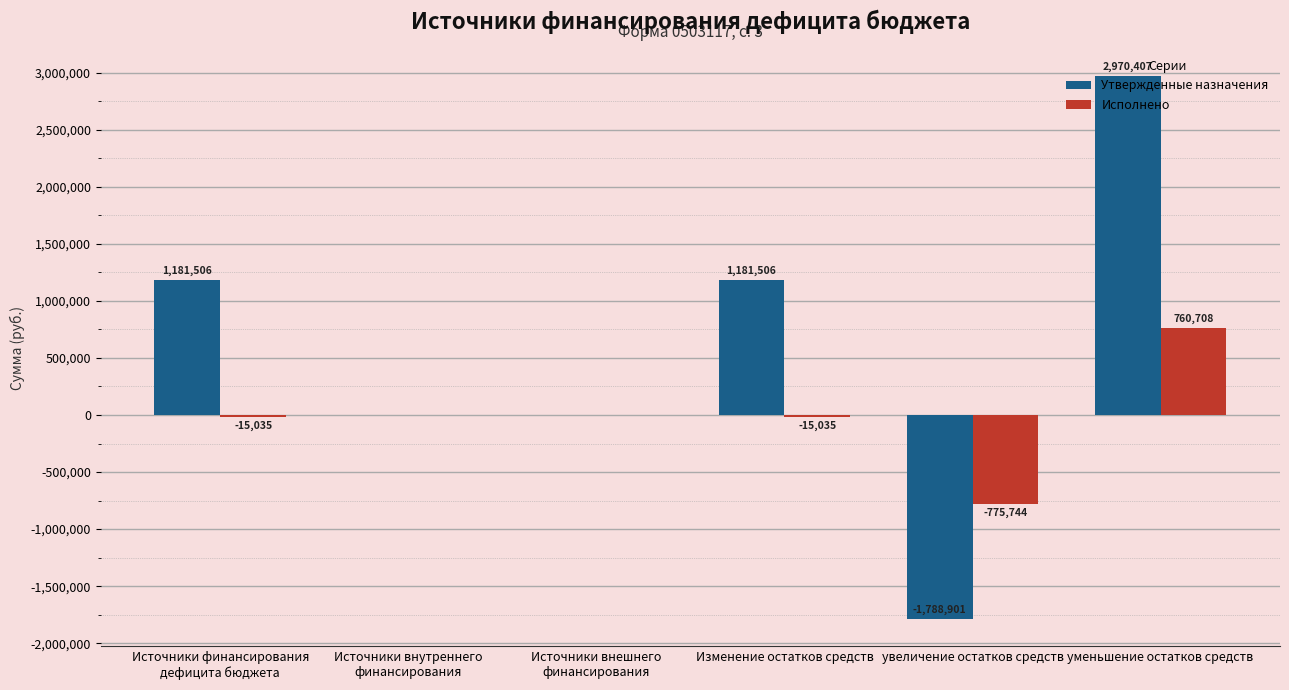

What is the approximate value of Исполнено at увеличение остатков средств?

-775743.7